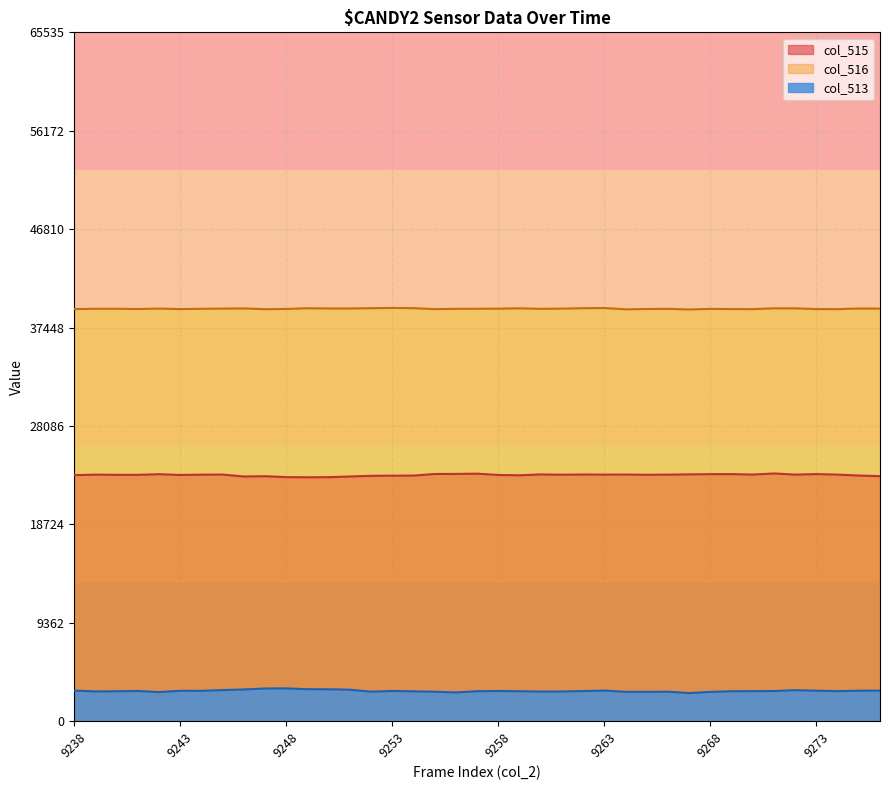

What is the highest value of the col_515 series?

23573